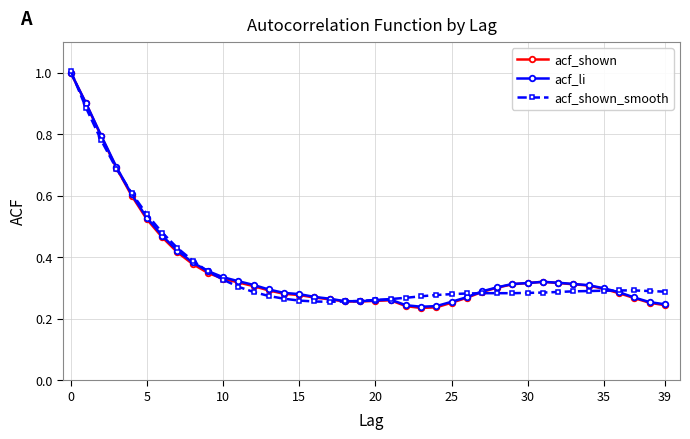

At how many categories does at least one series exceed 0?

40